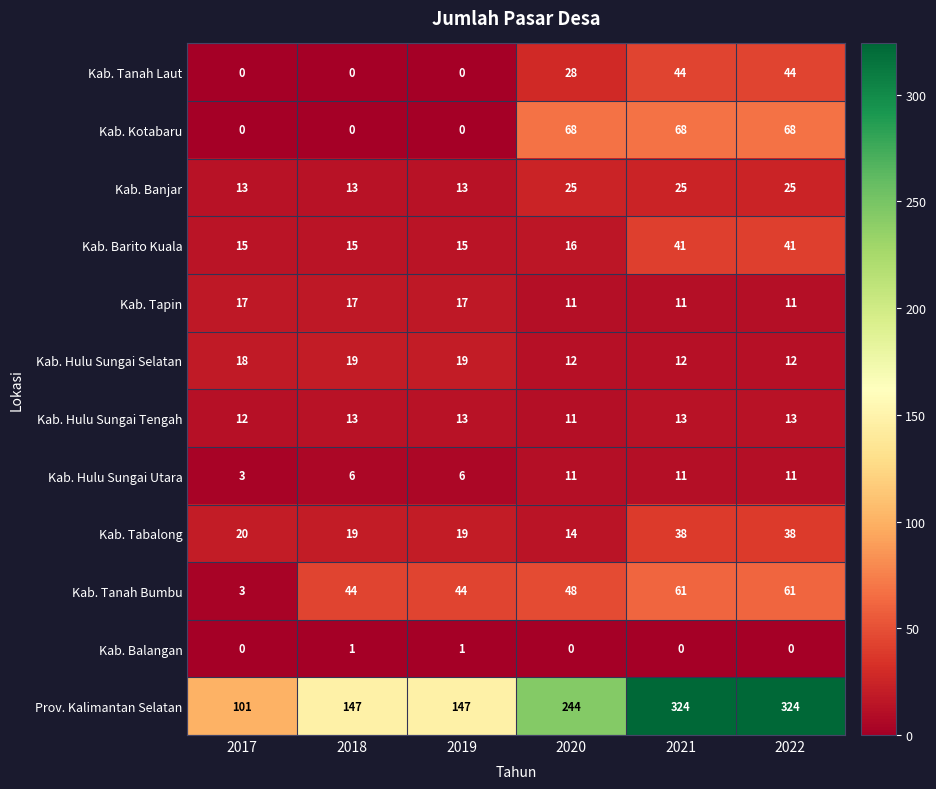

What is the average value of the Kab. Banjar series?

19